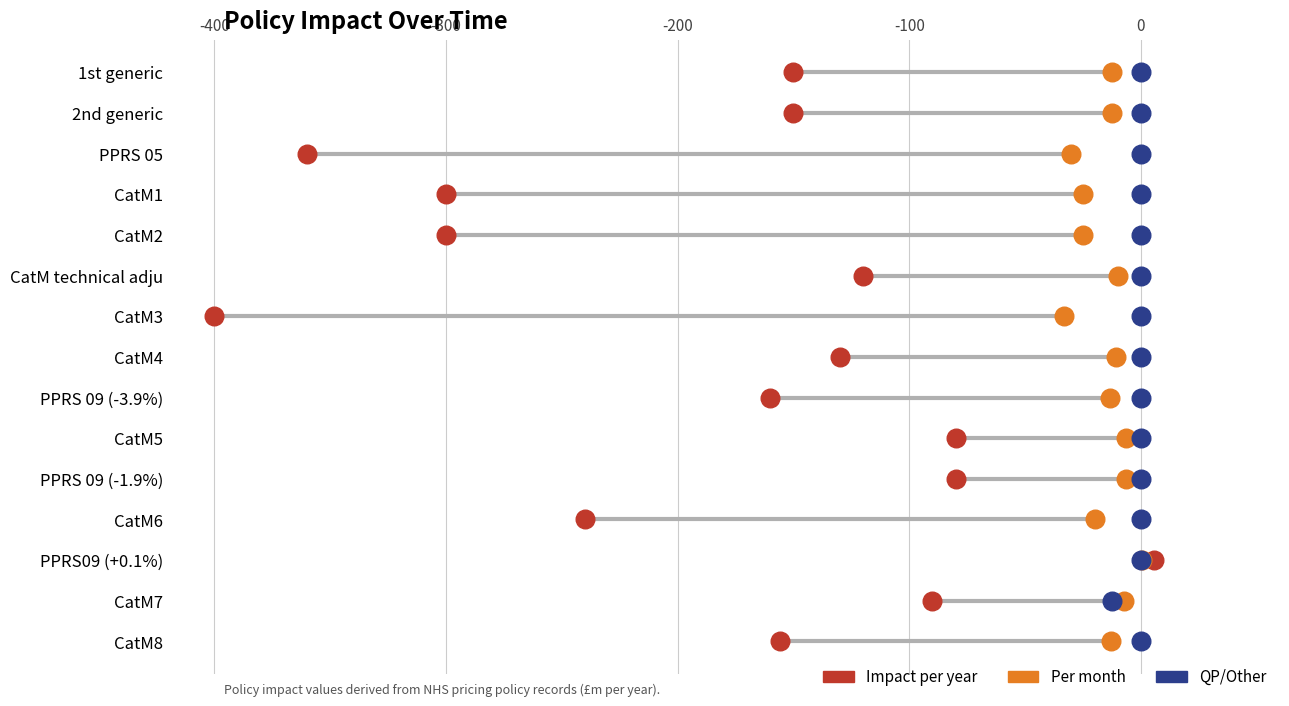

Which series reaches the maximum Y coordinate?

Impact per year